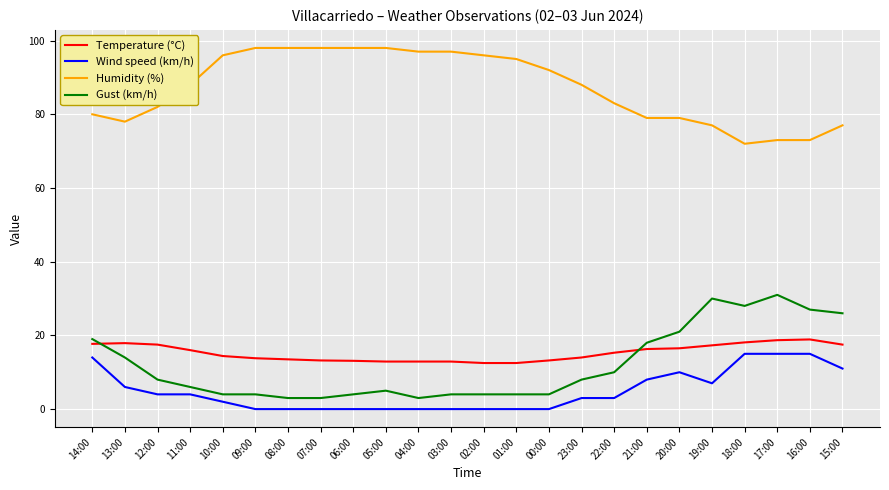

What is the total value across all series at 15:00?

131.5